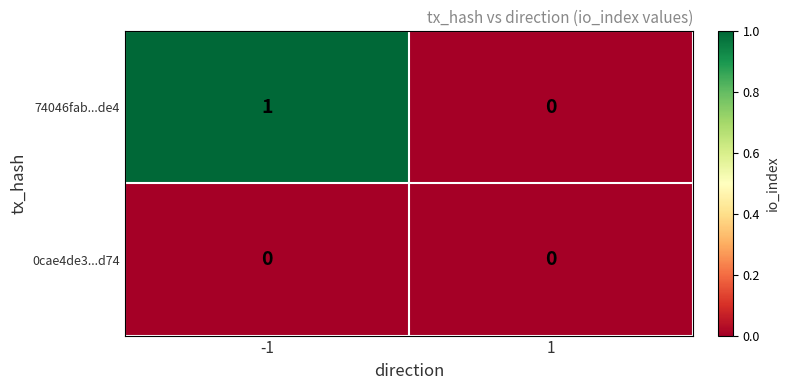

How many distinct data groups are displayed?

2